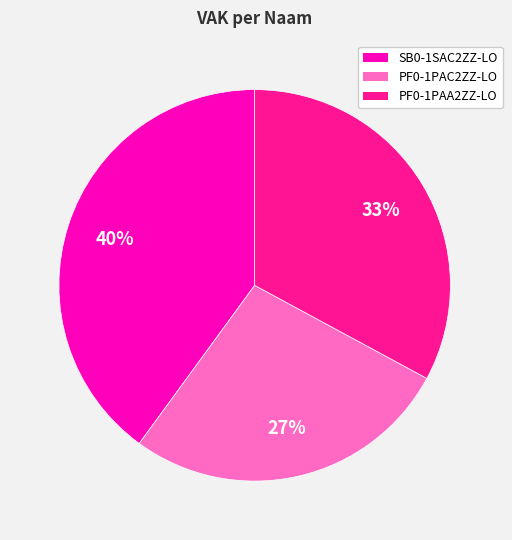

Between PF0-1PAA2ZZ-LO and SB0-1SAC2ZZ-LO, which is larger?

SB0-1SAC2ZZ-LO